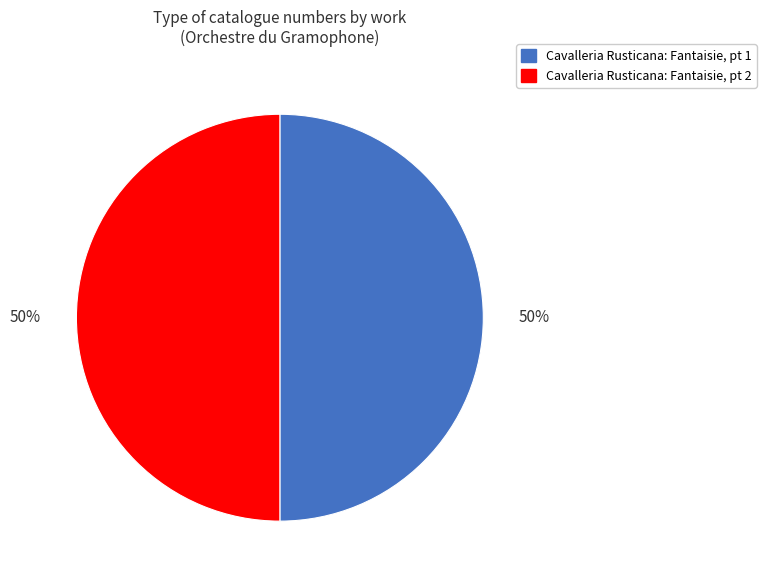

Do Cavalleria Rusticana: Fantaisie, pt 2 and Cavalleria Rusticana: Fantaisie, pt 1 together represent more than half of the pie?

Yes